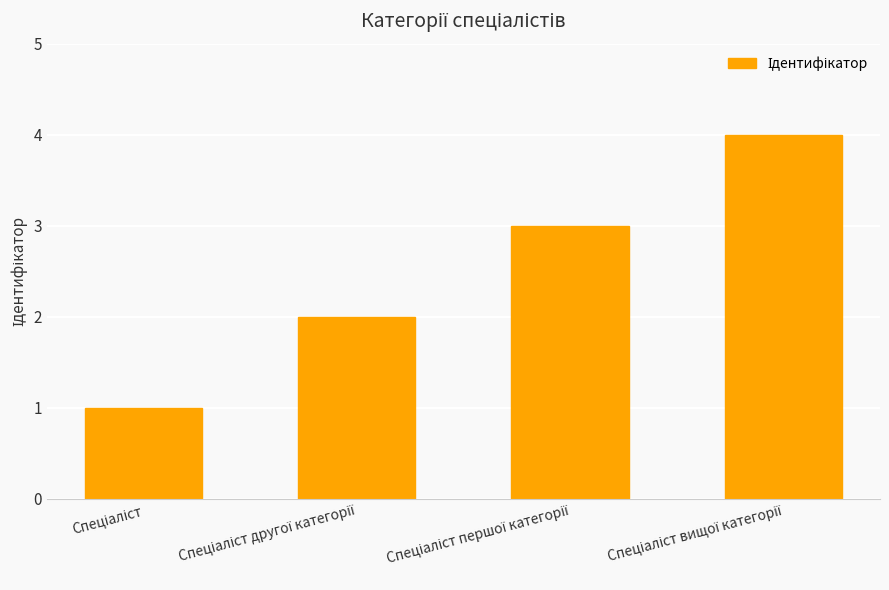

Reading left to right, list all the values displayed in this chart.

1	2	3	4